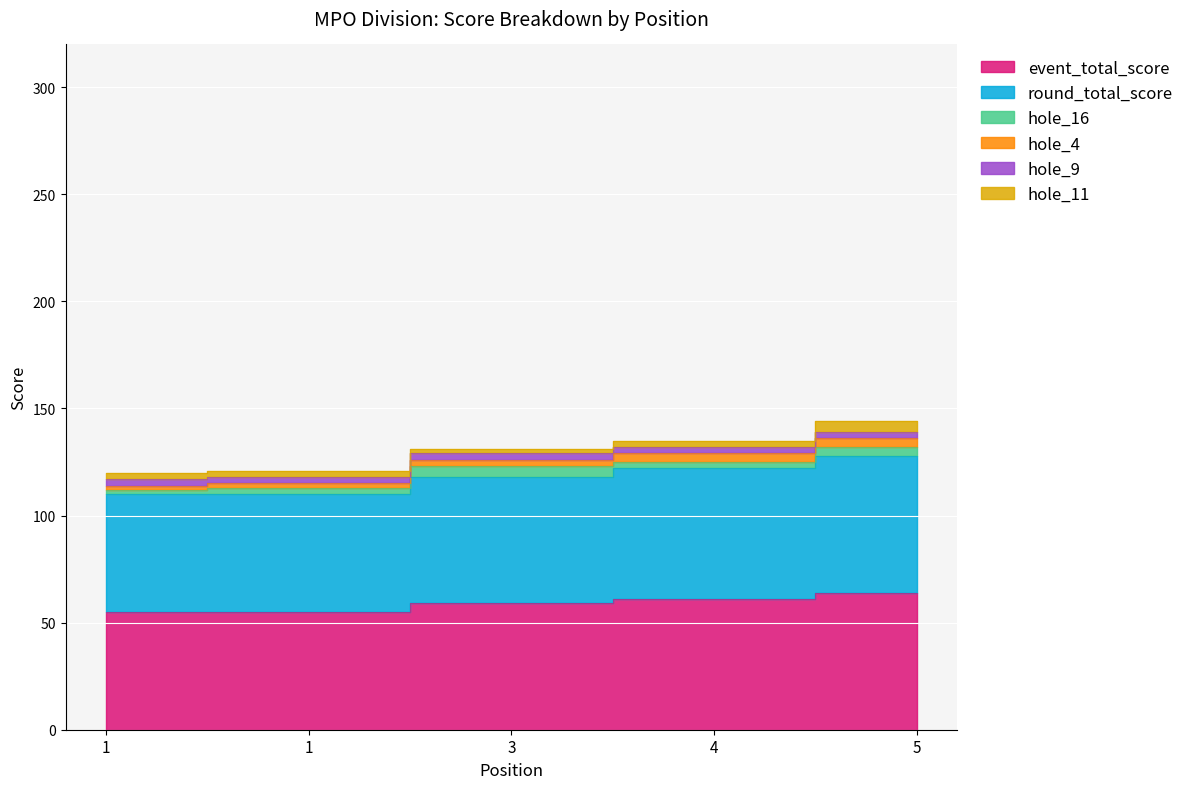

What is the minimum value for round_total_score?

55